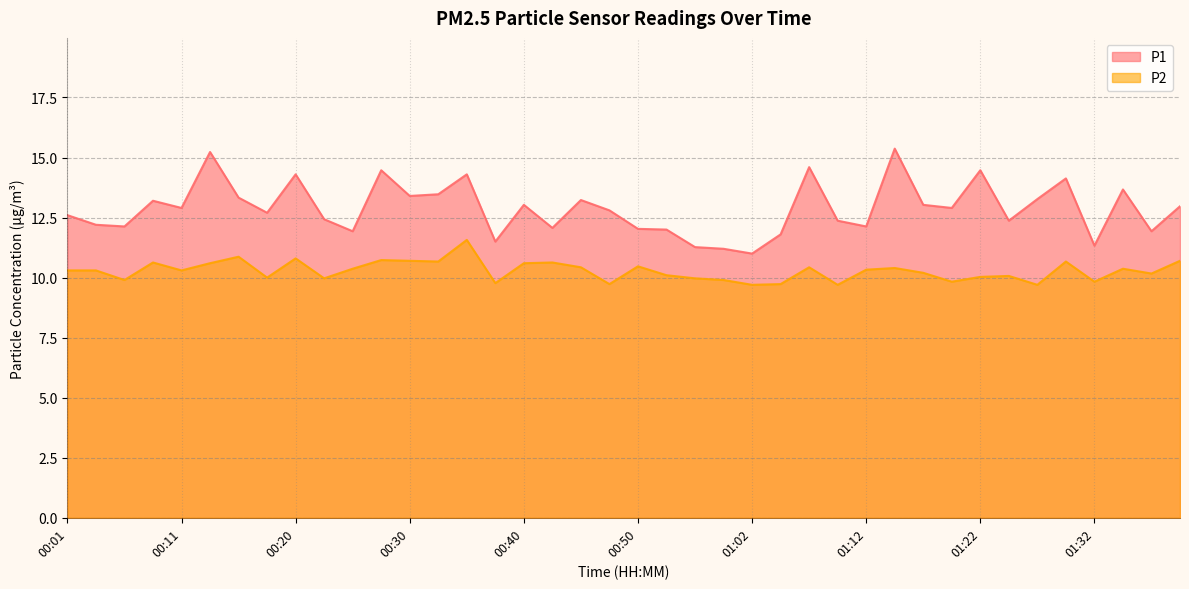

What is the label of the 32nd point from the right?

00:20